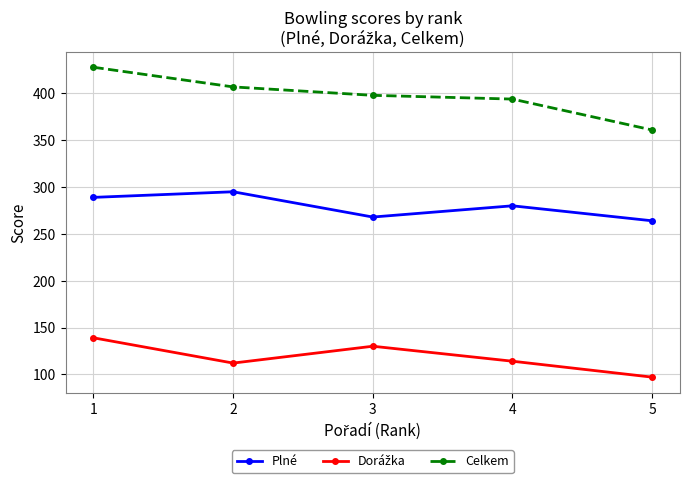

The Celkem series shows 428 at 1. True or false?

True